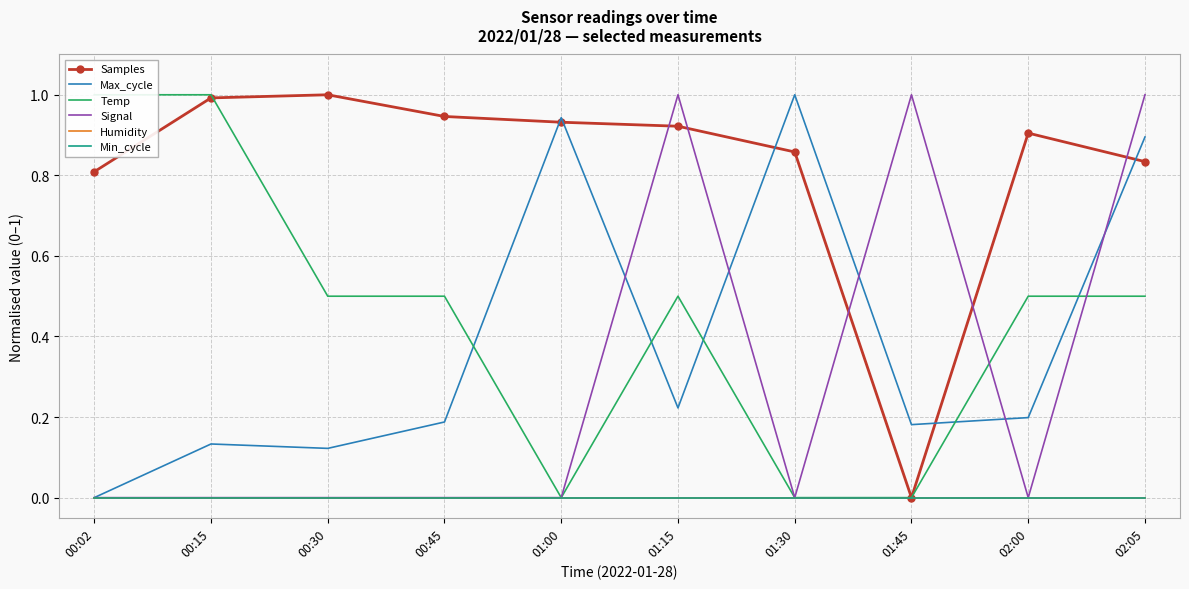

The value of Signal at 02:05 is 1.7. True or false?

False